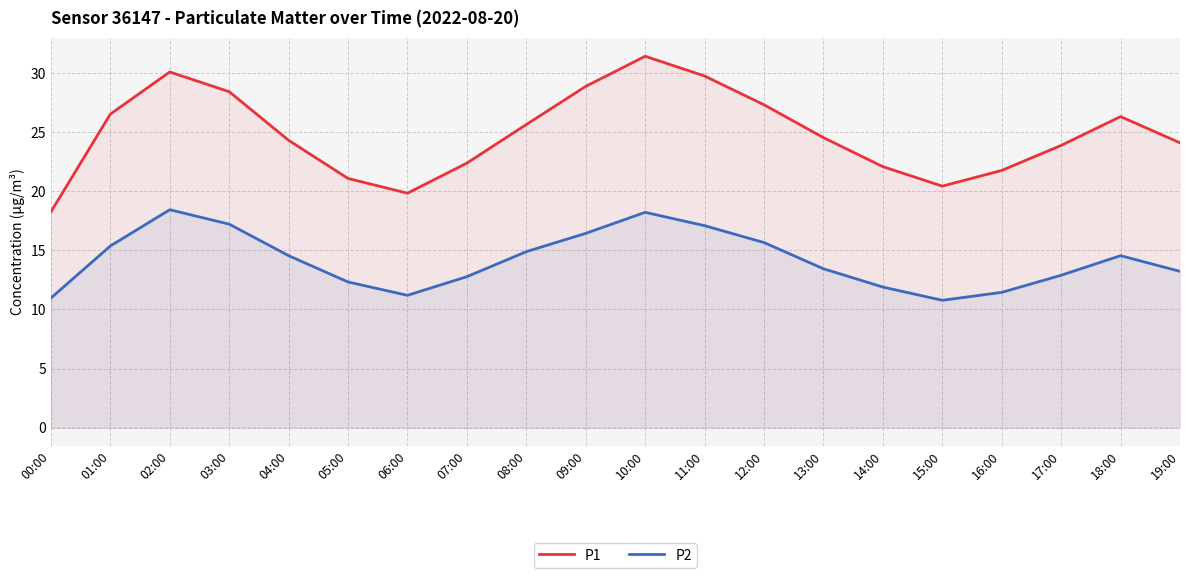

List the labels in order of P1 value, largest first.

10:00, 02:00, 11:00, 09:00, 03:00, 12:00, 01:00, 18:00, 08:00, 13:00, 04:00, 19:00, 17:00, 07:00, 14:00, 16:00, 05:00, 15:00, 06:00, 00:00